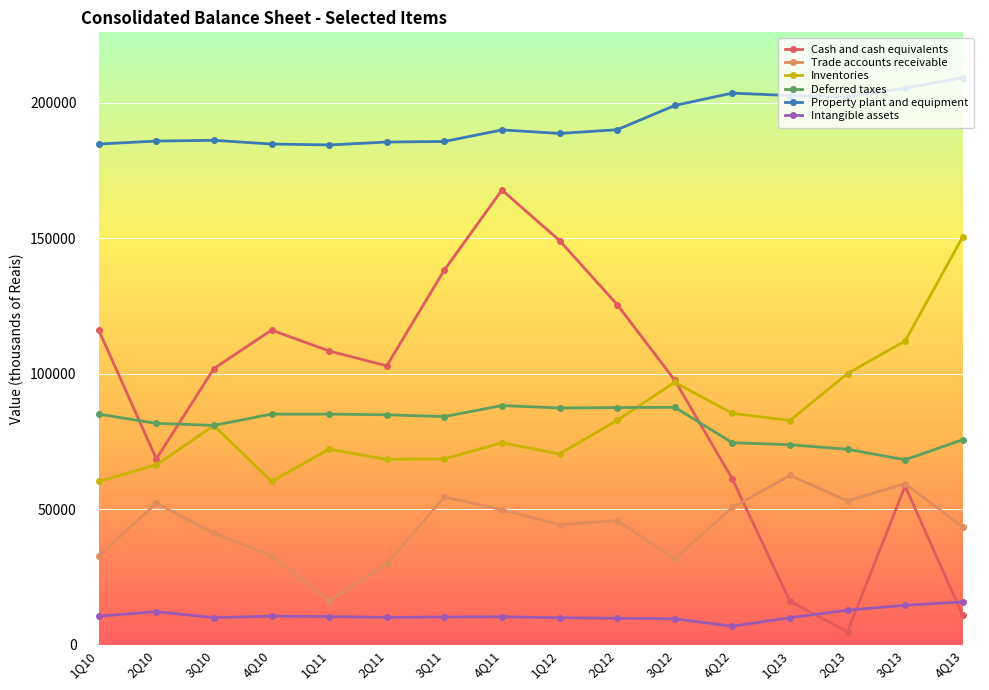

Is it true that Property plant and equipment equals 209168 at 4Q13?

True